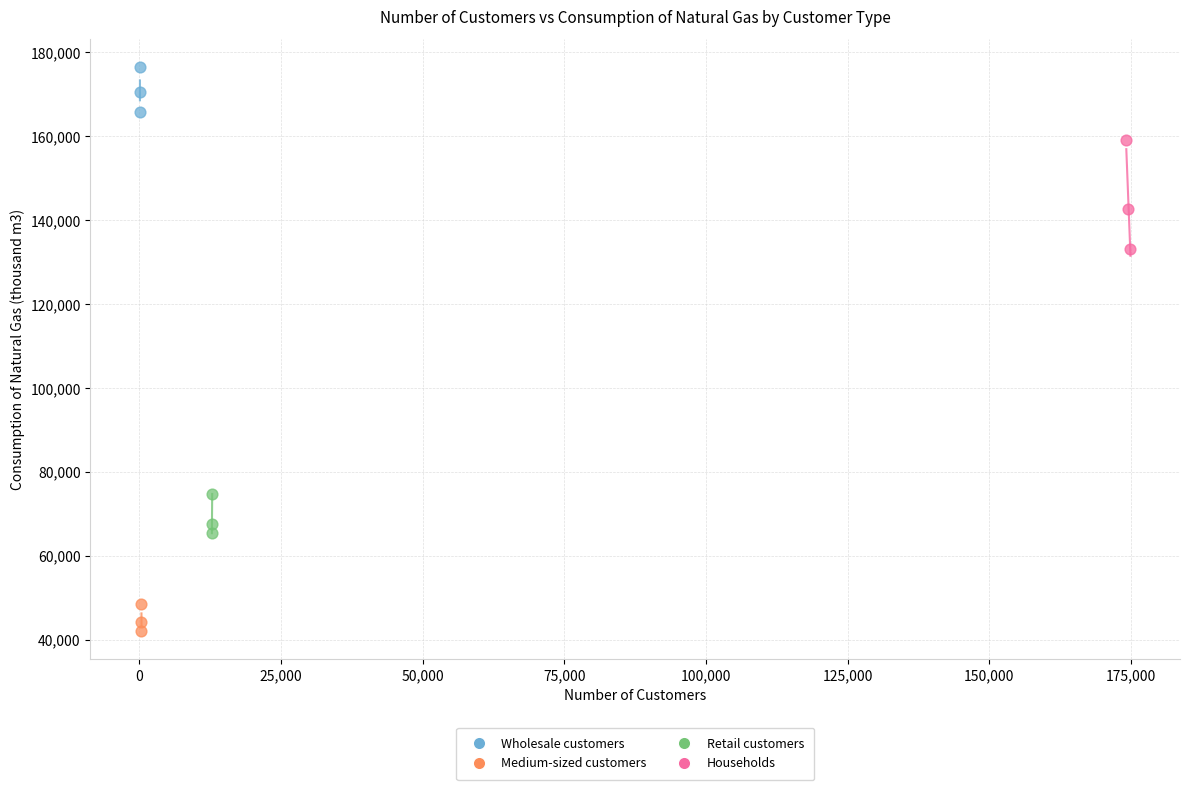

Which series reaches the maximum Y coordinate?

Wholesale customers